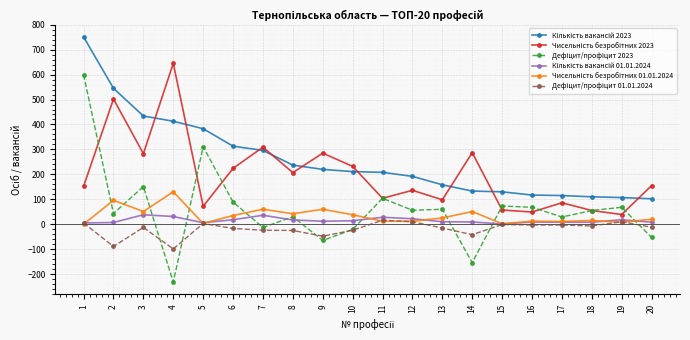

What is the greatest value displayed?

751